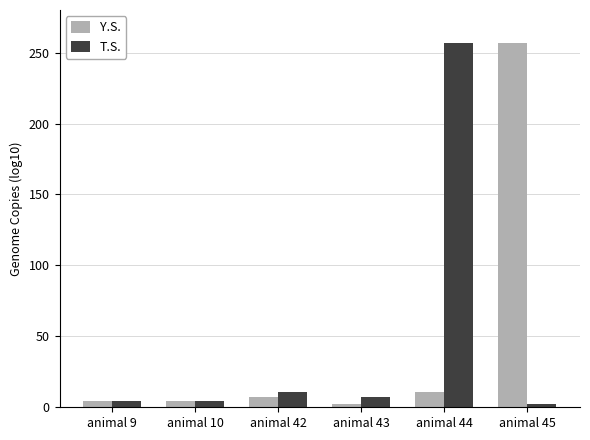

What is the sum of all Y.S. values?

286.1